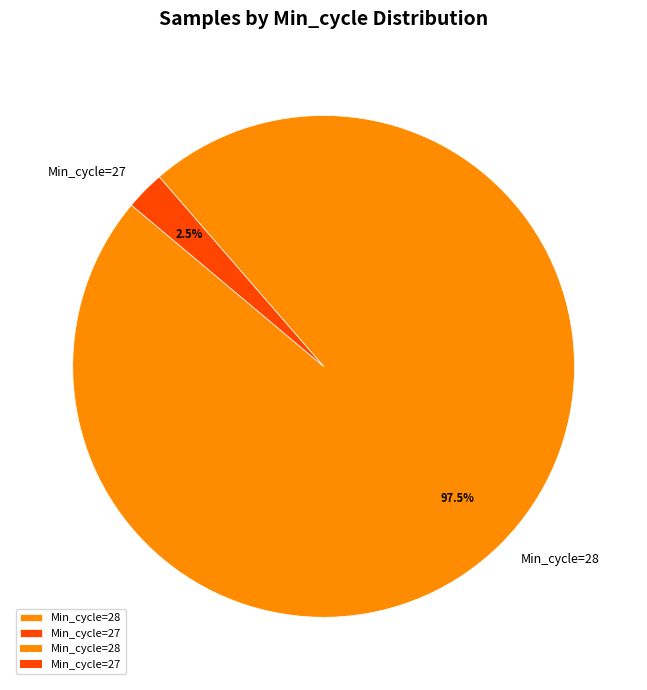

Is there any slice that represents more than half of the pie?

Yes